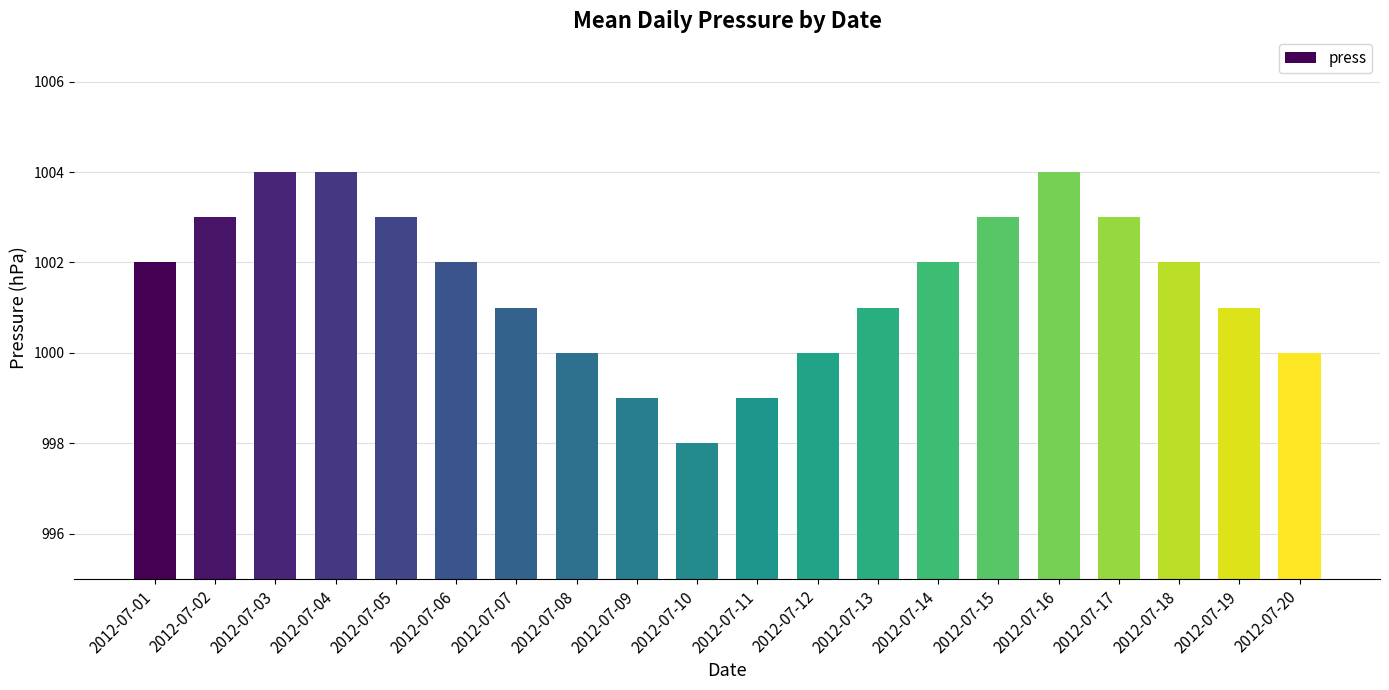

Is it true that the value at 2012-07-01 is 1002?

True